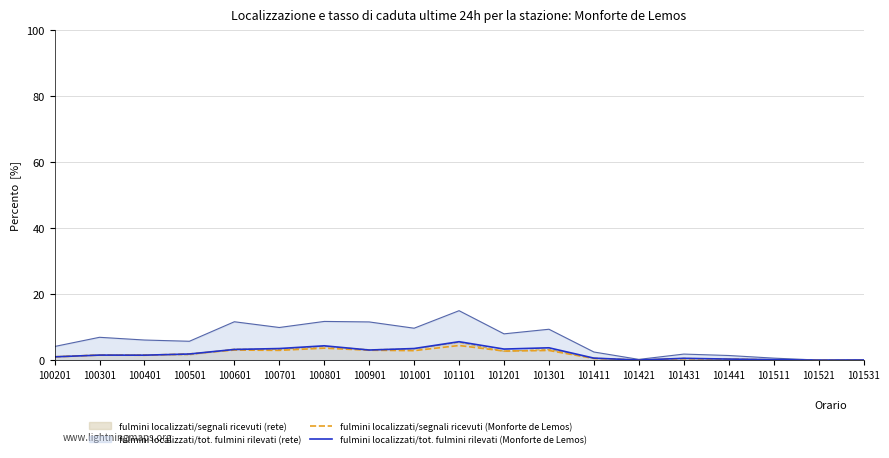

True or false: fulmini localizzati/tot. fulmini rilevati (Monforte de Lemos) and fulmini localizzati/segnali ricevuti (Monforte de Lemos) cross at least once.

True